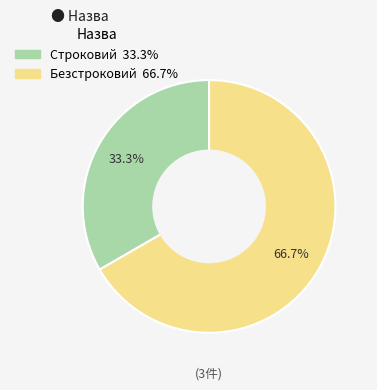

True or false: Строковий accounts for 25% of the total.

False